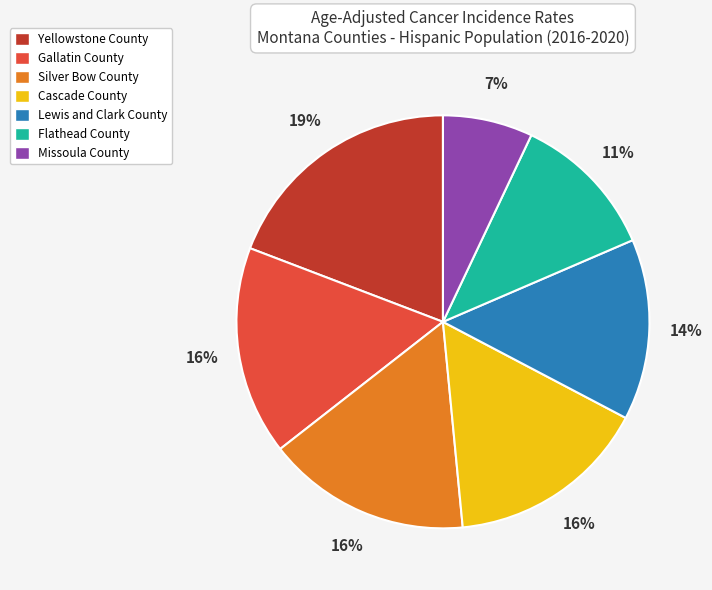

The Gallatin County slice represents 16% of the pie. True or false?

True